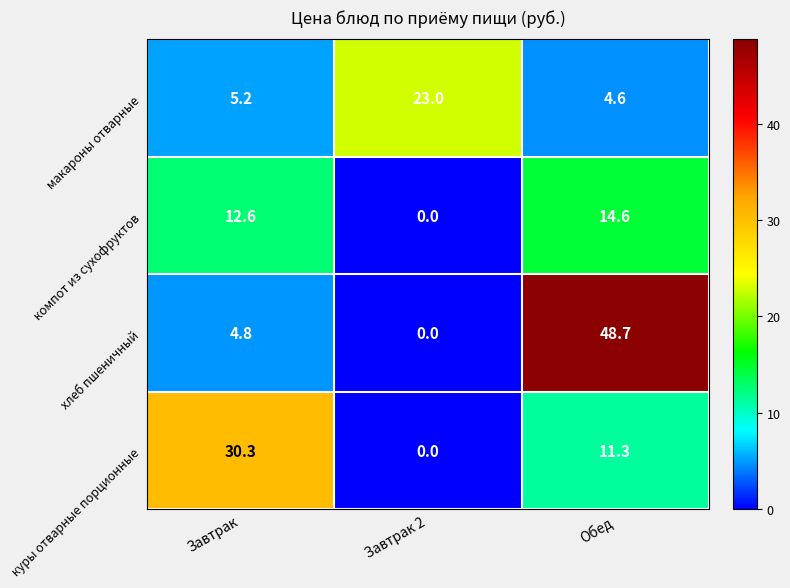

How many positive values does the куры отварные порционные series have?

2